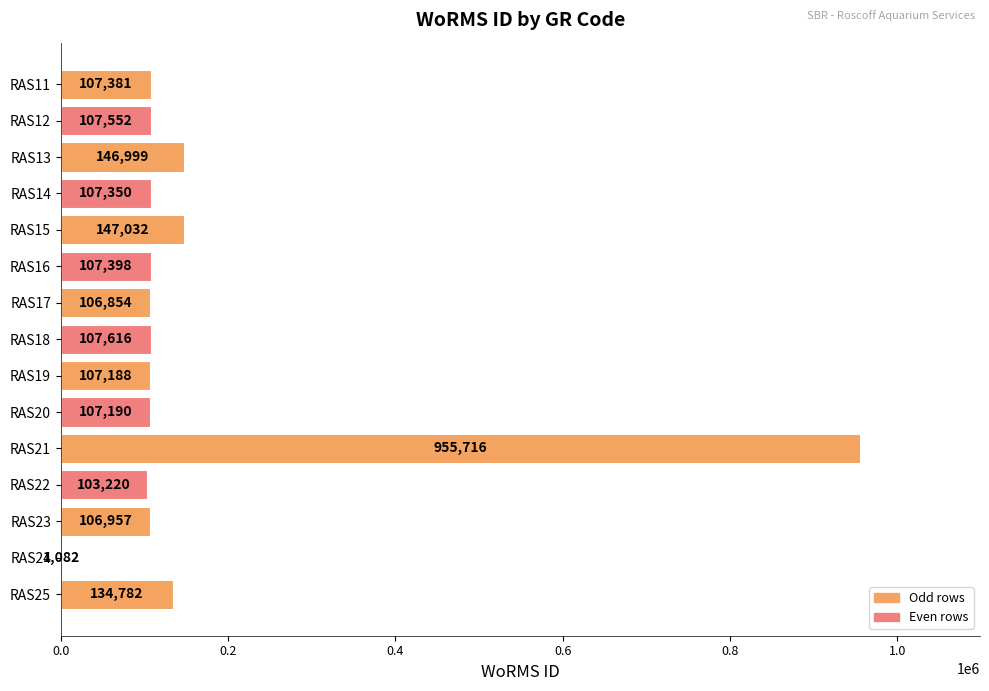

Reading top to bottom, transcribe all the data shown in this chart.

RAS11=107381	RAS12=107552	RAS13=146999	RAS14=107350	RAS15=147032	RAS16=107398	RAS17=106854	RAS18=107616	RAS19=107188	RAS20=107190	RAS21=955716	RAS22=103220	RAS23=106957	RAS24=1082	RAS25=134782